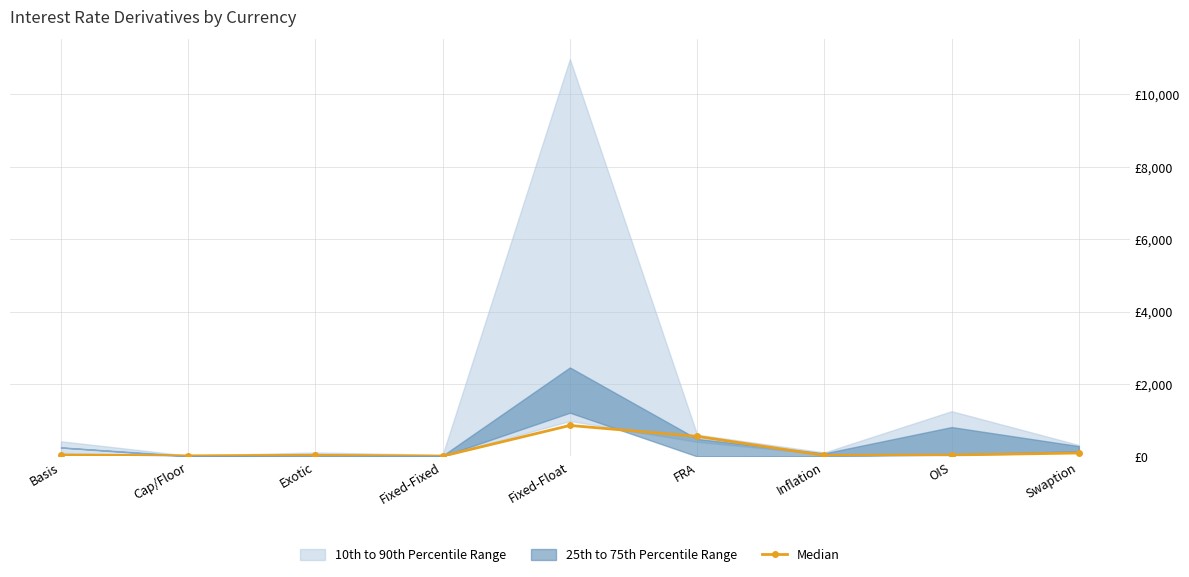

What is the difference between the maximum and minimum values?

847.2